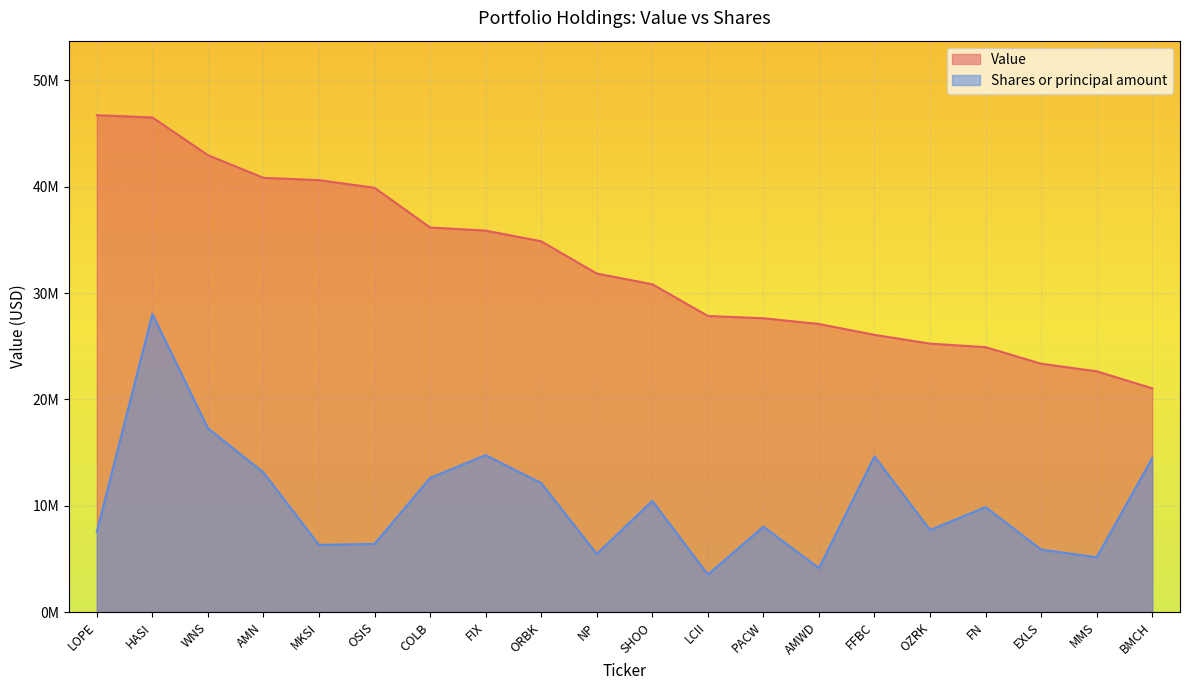

Reading left to right, transcribe all the data shown in this chart.

Value: LOPE=46722000.0	HASI=46512000.0	WNS=42966000.0	AMN=40833000.0	MKSI=40616000.0	OSIS=39896000.0	COLB=36163000.0	FIX=35870000.0	ORBK=34866000.0	NP=31833000.0	SHOO=30826000.0	LCII=27848000.0	PACW=27630000.0	AMWD=27092000.0	FFBC=26070000.0	OZRK=25245000.0	FN=24911000.0	EXLS=23356000.0	MMS=22642000.0	BMCH=21041000.0
Shares or principal amount: LOPE=7556235.4	HASI=28033200.0	WNS=17289965.0	AMN=13123864.1	MKSI=6316202.0	OSIS=6413436.5	COLB=12613823.7	FIX=14758123.1	ORBK=12132351.5	NP=5465400.3	SHOO=10456496.1	LCII=3530698.5	PACW=8034696.6	AMWD=4134301.4	FFBC=14643263.0	OZRK=7716848.5	FN=9872868.9	EXLS=5882172.0	MMS=5156144.7	BMCH=14475746.5